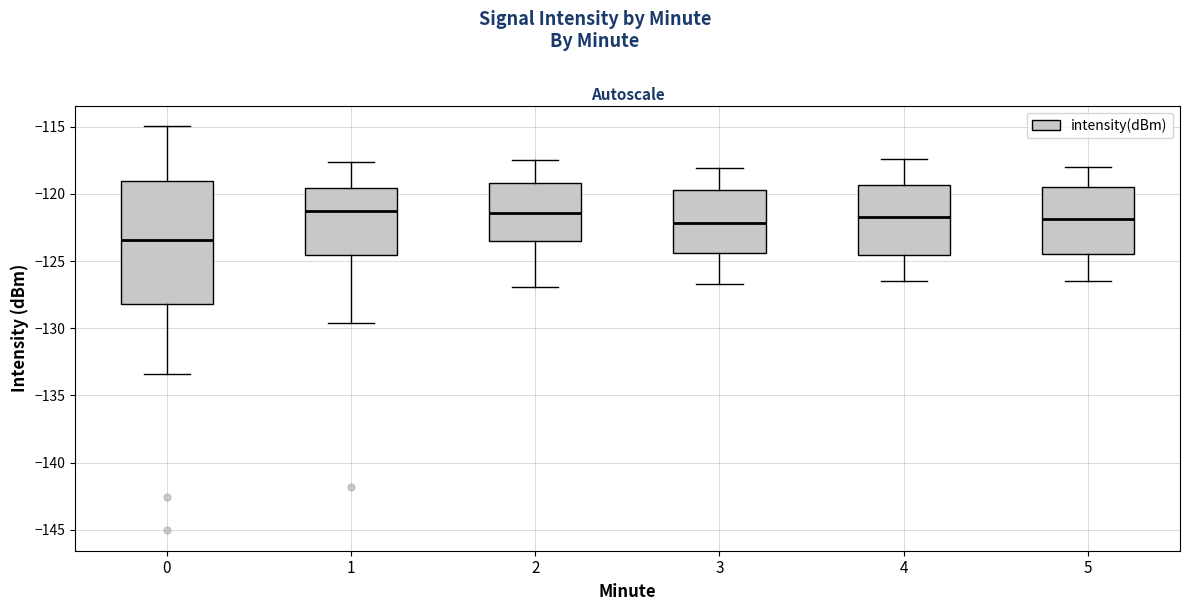

Reading left to right, read every box against the y-axis: the position of its median line, the range the box covers, and the ends of its whiskers. The values are not printed on the chart, so give them approximately, as read against the axis.

0: median -123.5, box -128.0 to -119.0, whiskers -133.5 to -115.0
1: median -121.0, box -124.5 to -119.5, whiskers -129.5 to -117.5
2: median -121.5, box -123.5 to -119.0, whiskers -127.0 to -117.5
3: median -122.0, box -124.5 to -119.5, whiskers -126.5 to -118.0
4: median -121.5, box -124.5 to -119.5, whiskers -126.5 to -117.5
5: median -122.0, box -124.5 to -119.5, whiskers -126.5 to -118.0